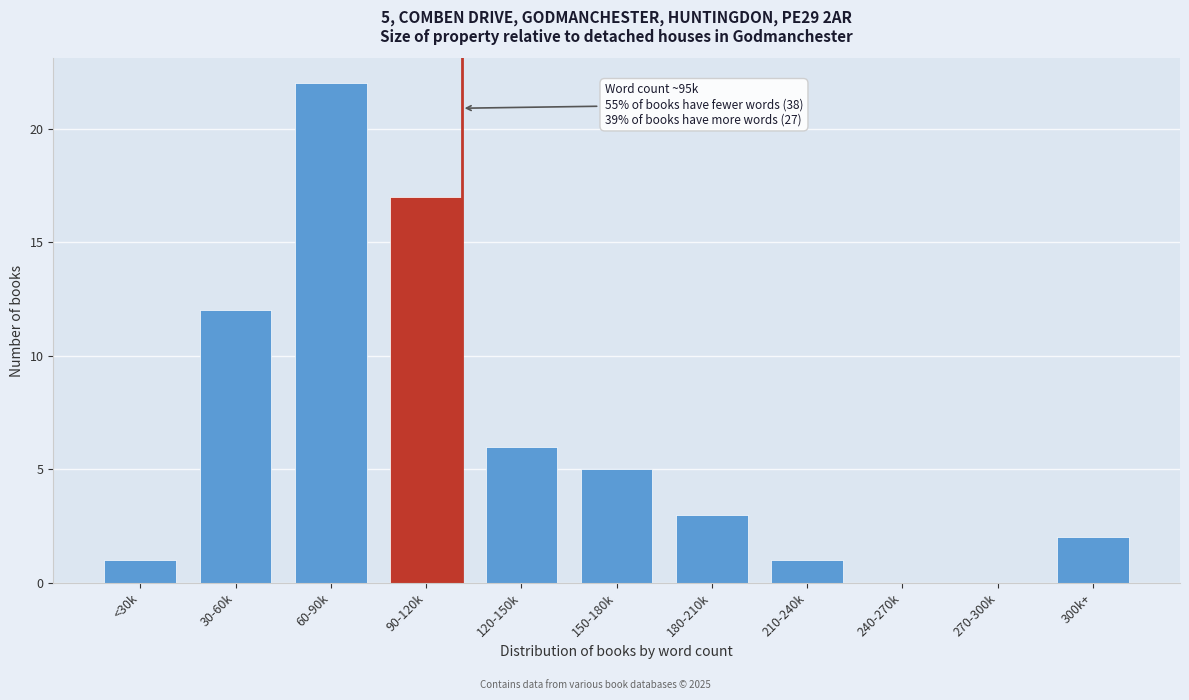

Reading left to right, transcribe all the data shown in this chart.

<30k=1	30-60k=12	60-90k=22	90-120k=17	120-150k=6	150-180k=5	180-210k=3	210-240k=1	240-270k=0	270-300k=0	300k+=2